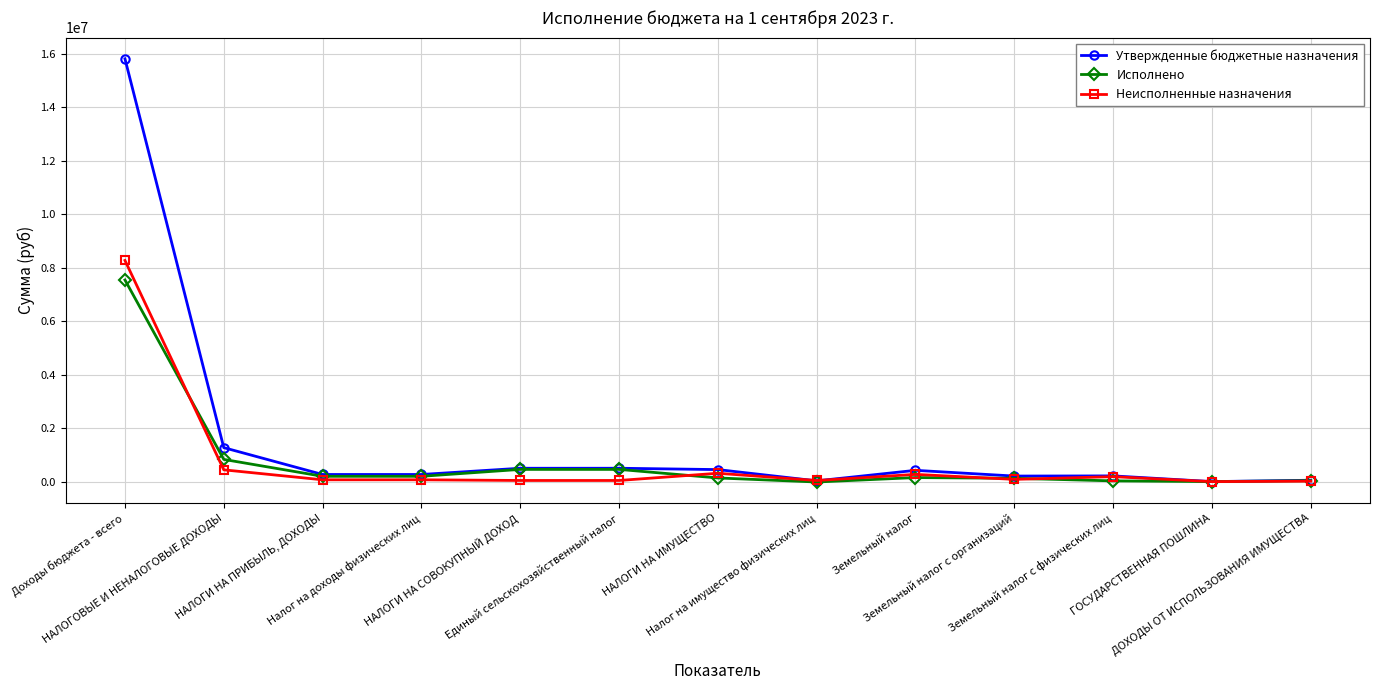

List the series in order of their peak value, lowest first.

Исполнено, Неисполненные назначения, Утвержденные бюджетные назначения